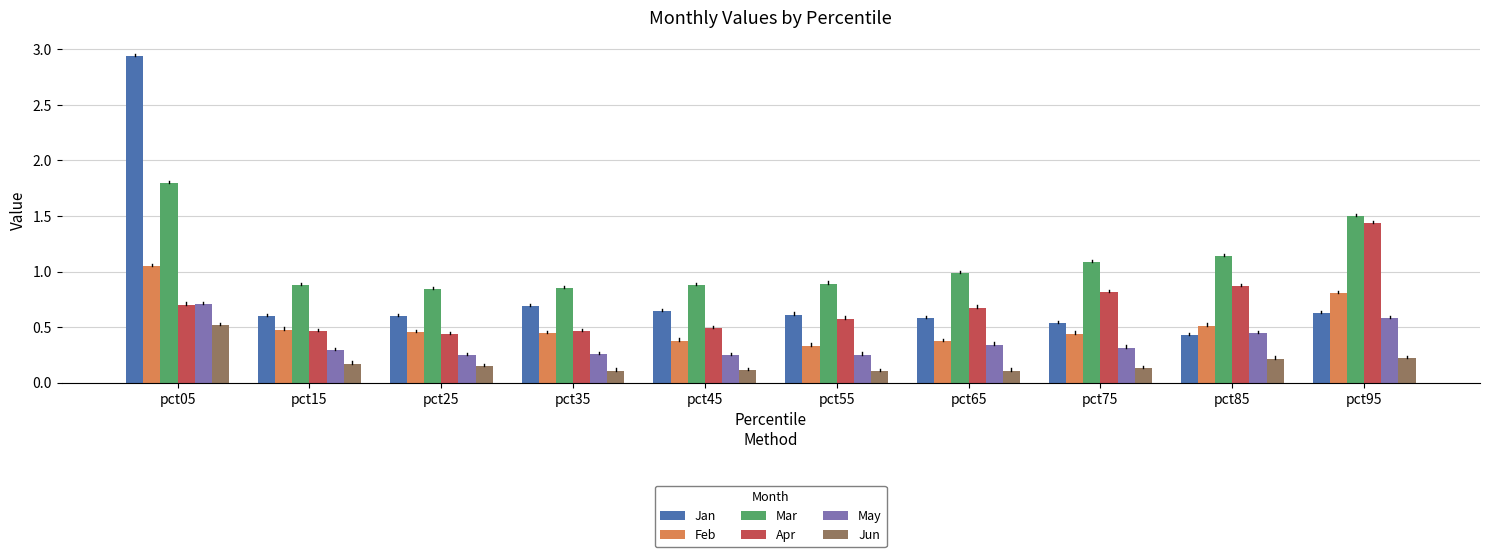

Which series has the largest total across all categories?

Mar